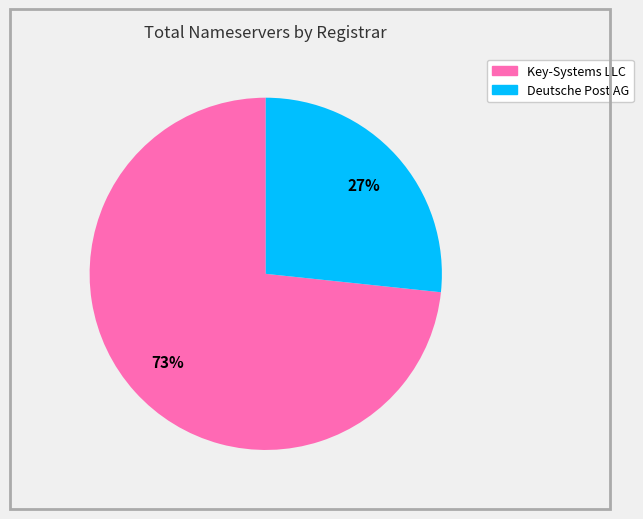

What is the largest slice in the pie chart?

Key-Systems LLC